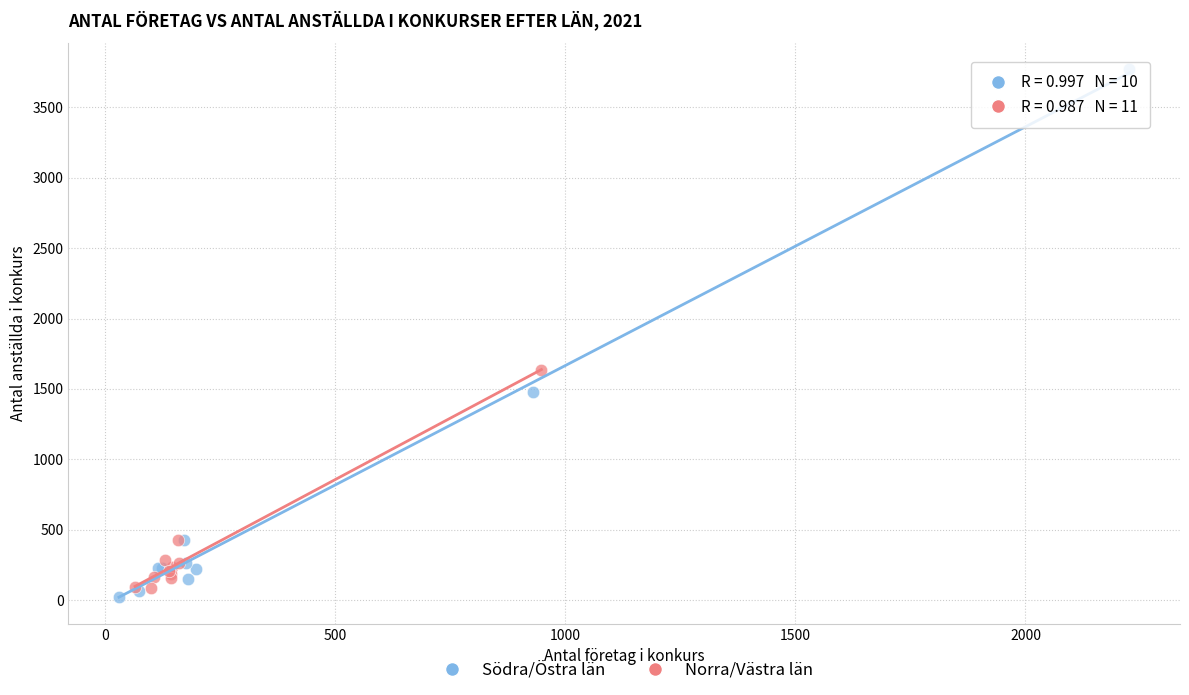

Which series has the largest Y range (max minus min)?

Södra/Östra län